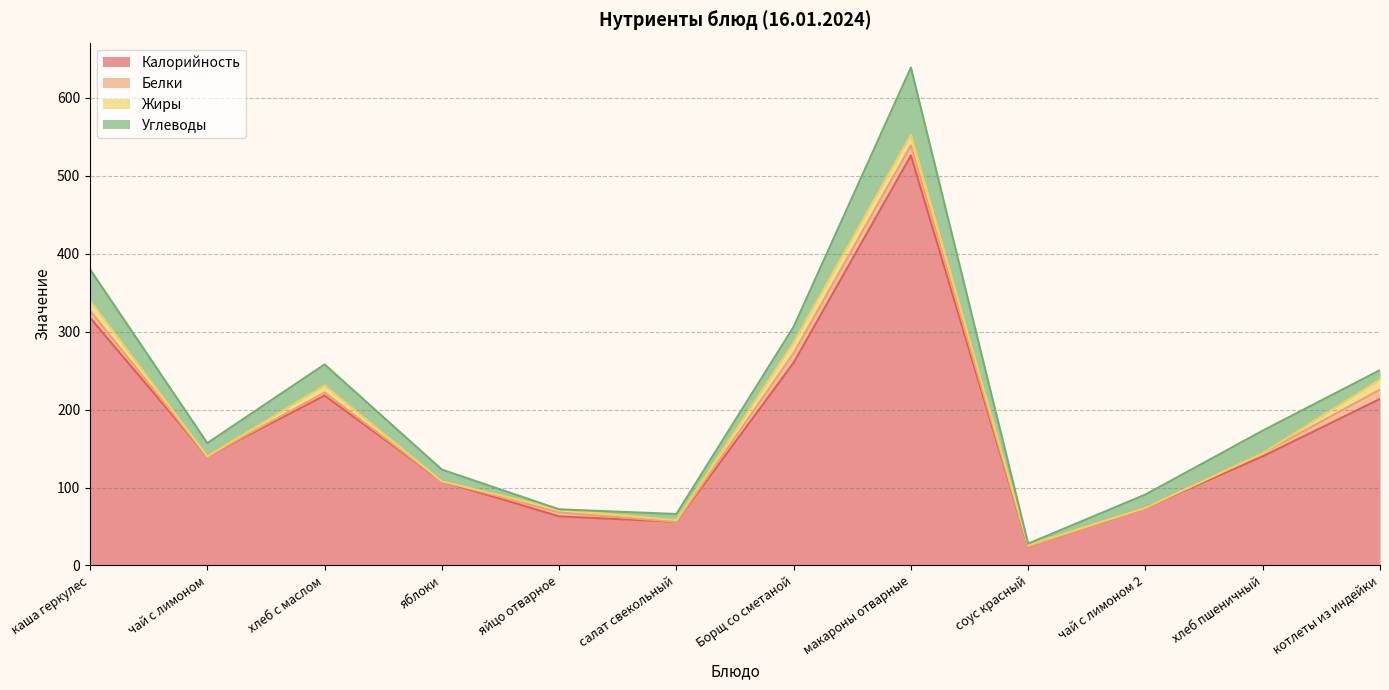

What is the maximum value shown in the chart?

526.0